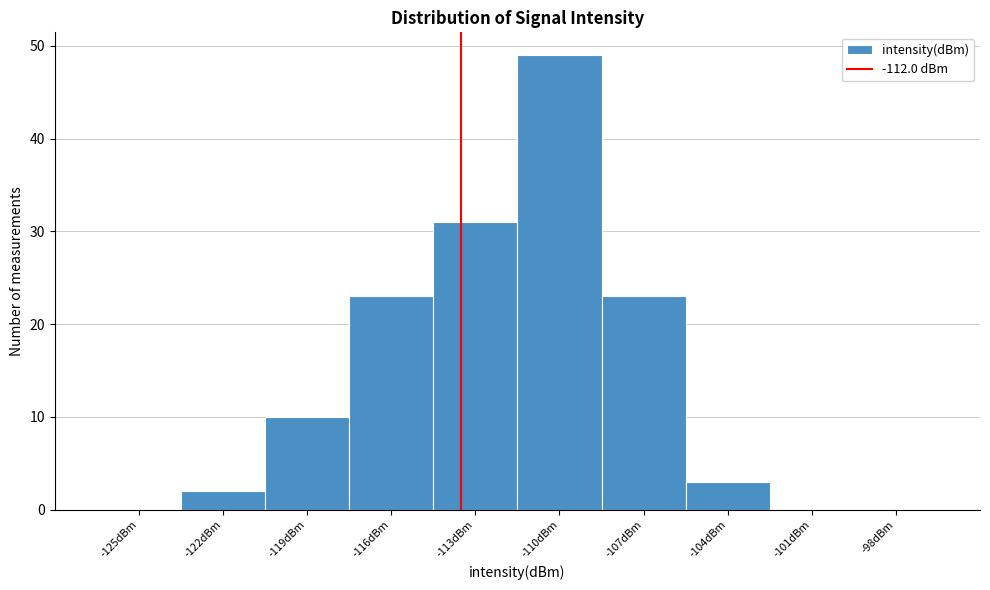

Reading left to right, list all the values displayed in this chart.

-125dBm=0	-122dBm=2	-119dBm=10	-116dBm=23	-113dBm=31	-110dBm=49	-107dBm=23	-104dBm=3	-101dBm=0	-98dBm=0